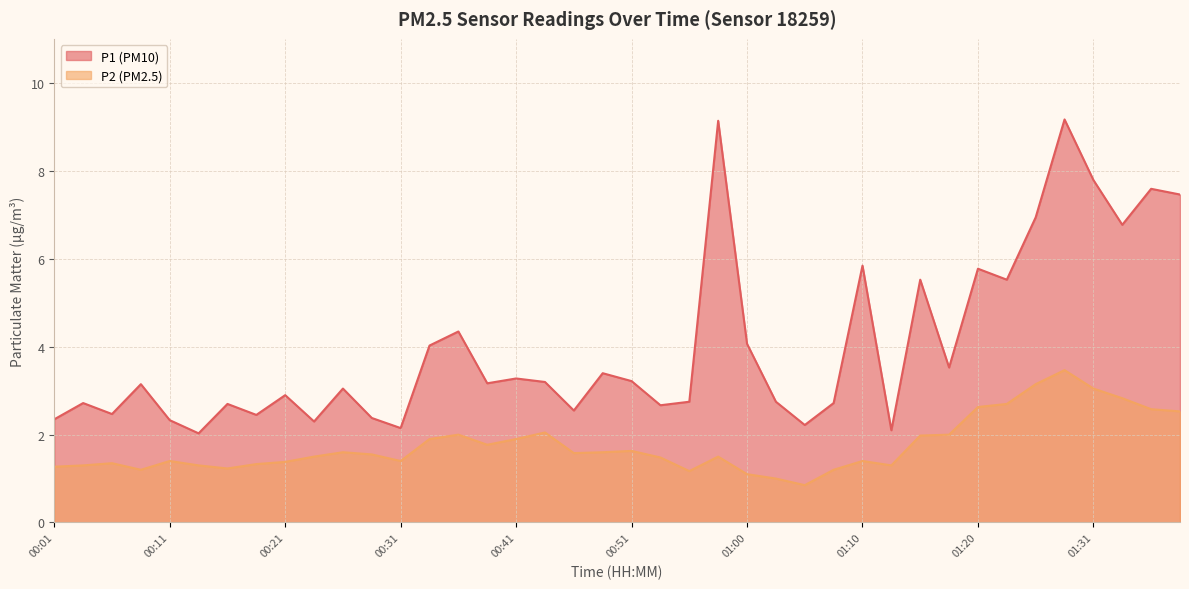

How many series are shown in this chart?

2